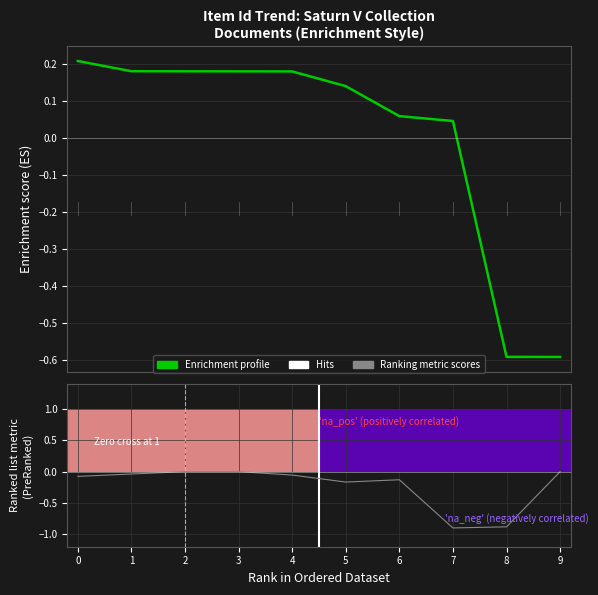

The value of Ranking metric scores at 6 is -0.1. True or false?

False